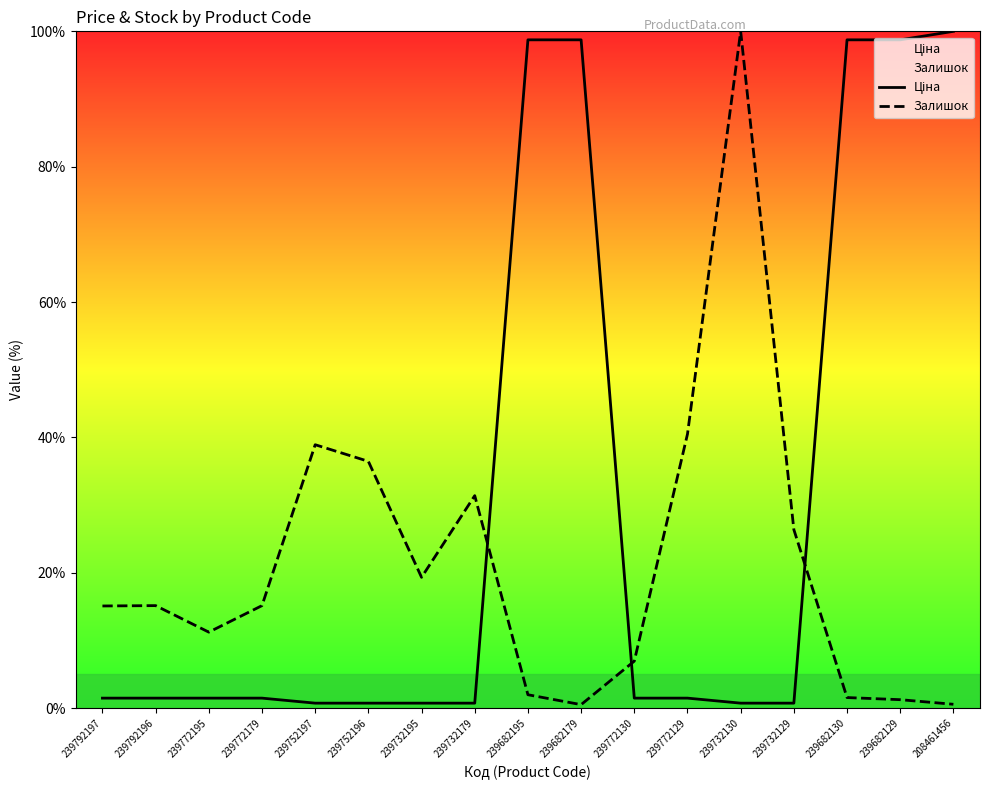

Reading right to left, list all the values displayed in this chart.

Ціна: 100.0	98.7	98.7	0.7	0.7	1.5	1.5	98.7	98.7	0.7	0.7	0.7	0.7	1.5	1.5	1.5	1.5
Залишок: 0.6	1.3	1.6	26.4	100.0	40.5	6.9	0.5	2.0	31.4	19.3	36.5	38.9	15.2	11.2	15.2	15.1